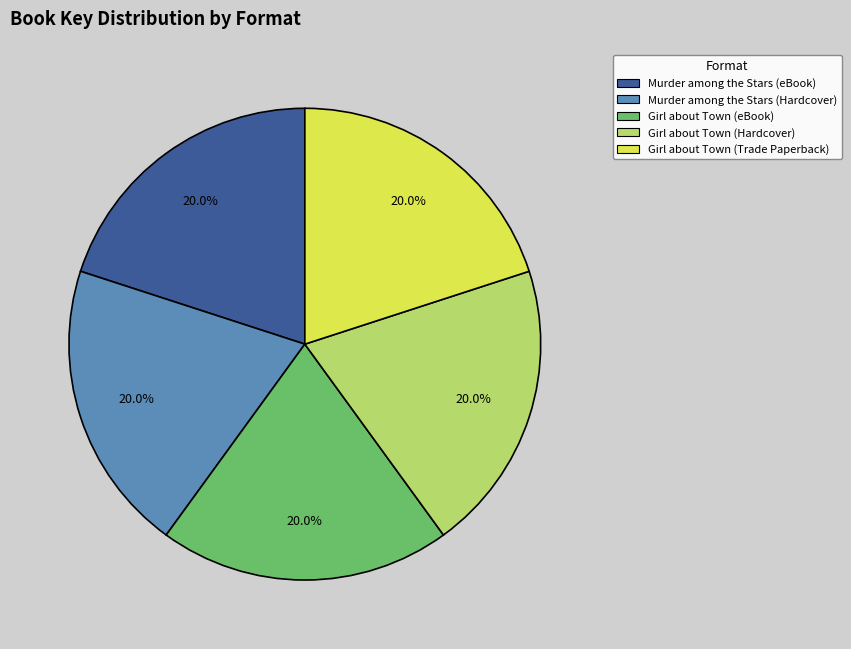

To the nearest percent, what is the average slice percentage?

20%